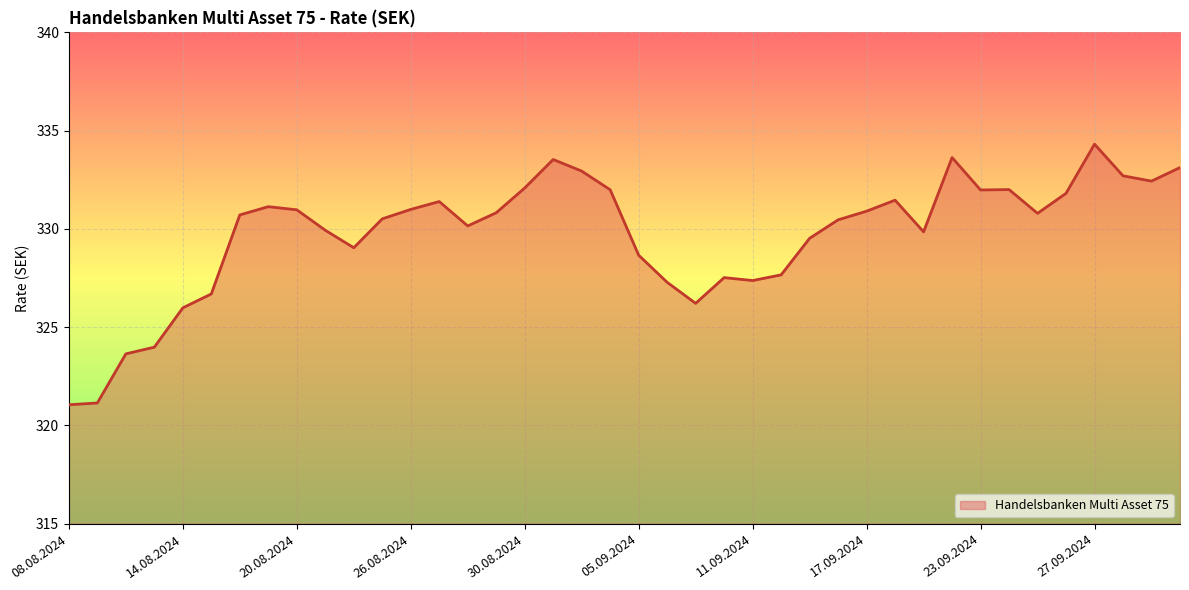

What is the maximum value shown in the chart?

334.3